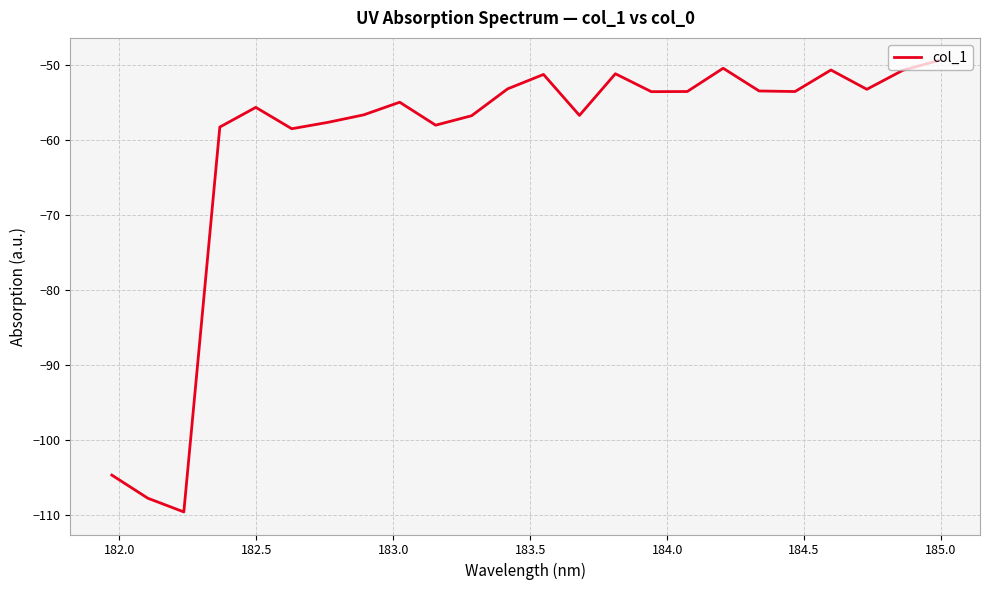

What is the difference between the maximum and minimum values?

60.3